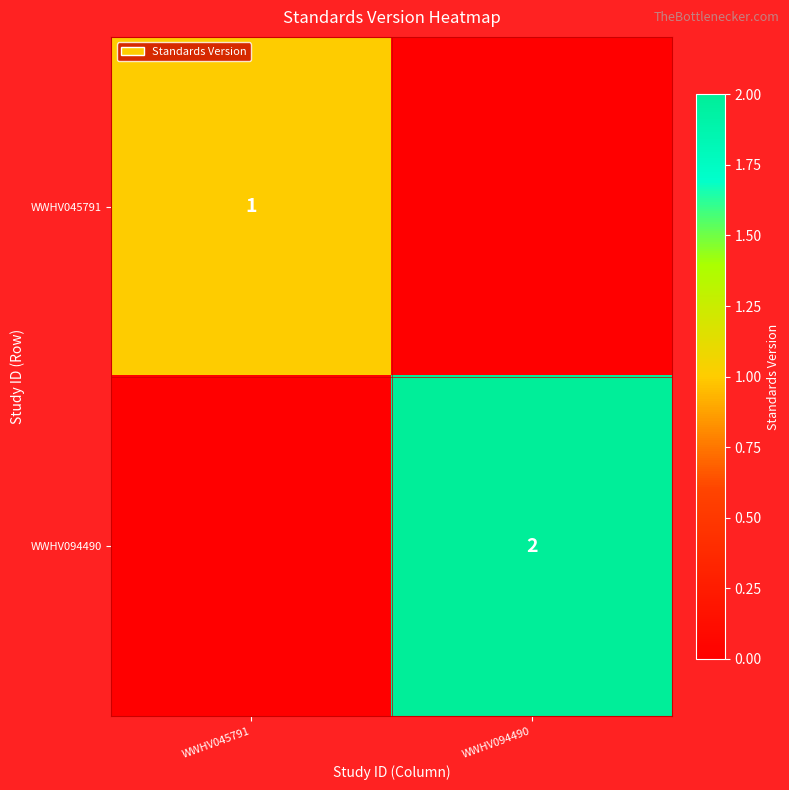

The value of WWHV045791 at WWHV045791 is 0. True or false?

False